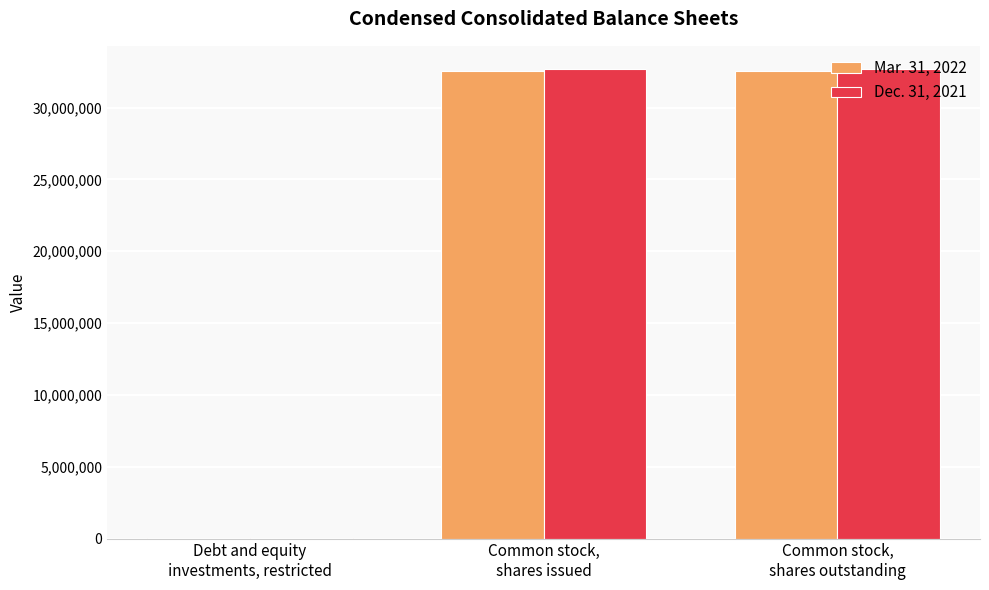

What are all the series names shown in the legend?

Mar. 31, 2022, Dec. 31, 2021